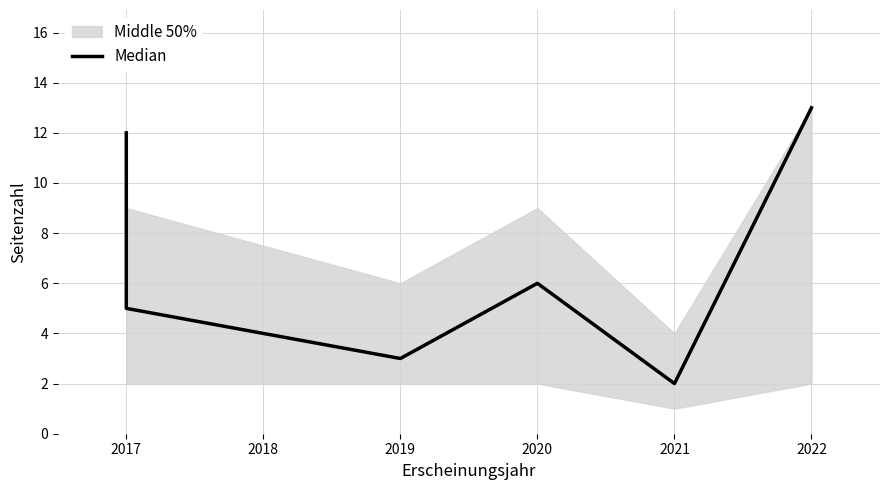

How many lines are shown in the chart?

1